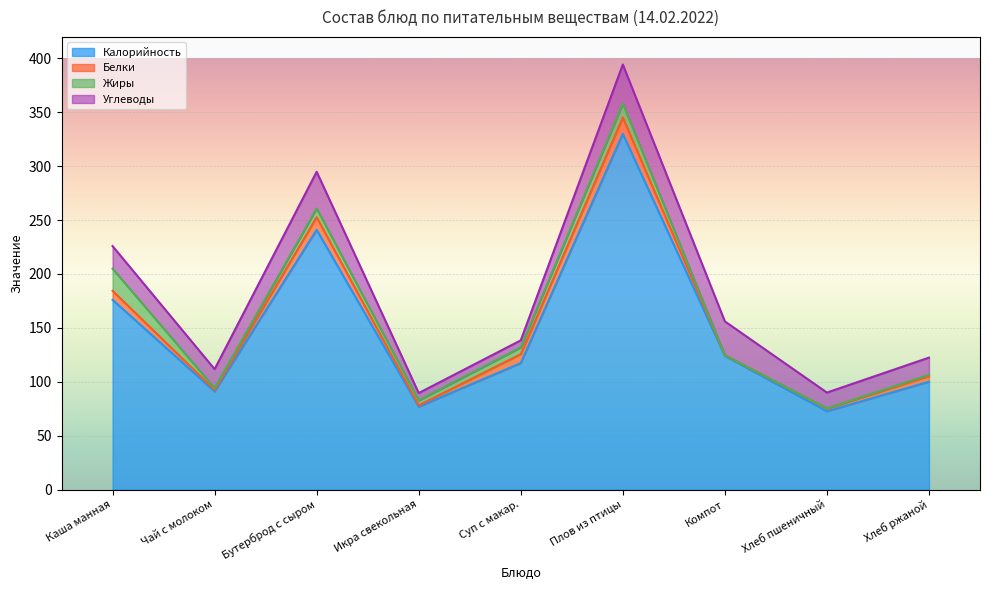

What is the total value across all series at Суп с макар.?

138.4